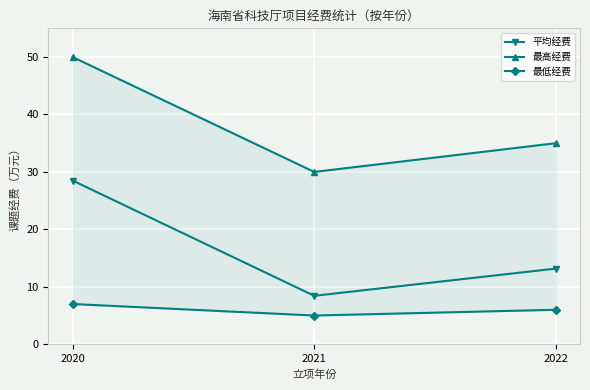

What is the difference between the maximum and minimum values in the 平均经费 series?

20.1